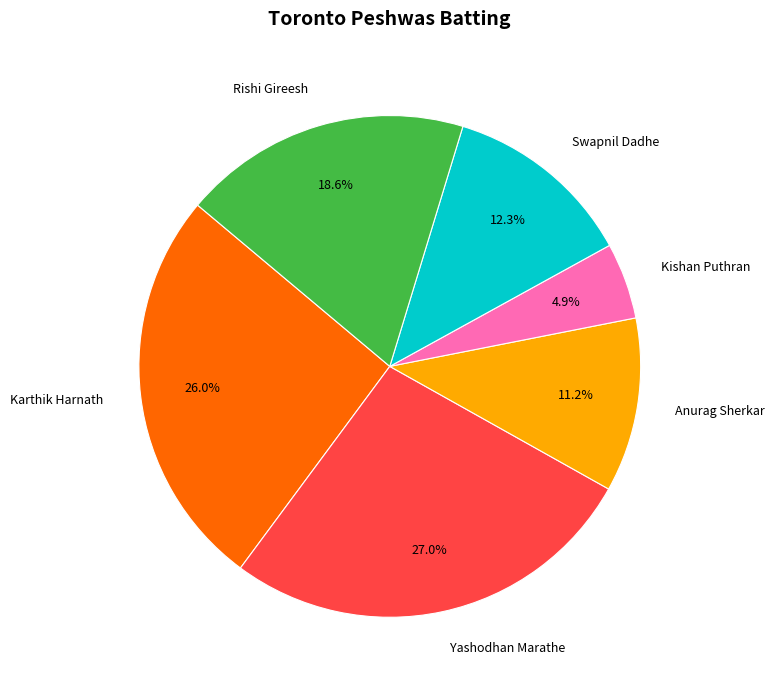

Is it true that Anurag Sherkar is 11% of the pie?

True